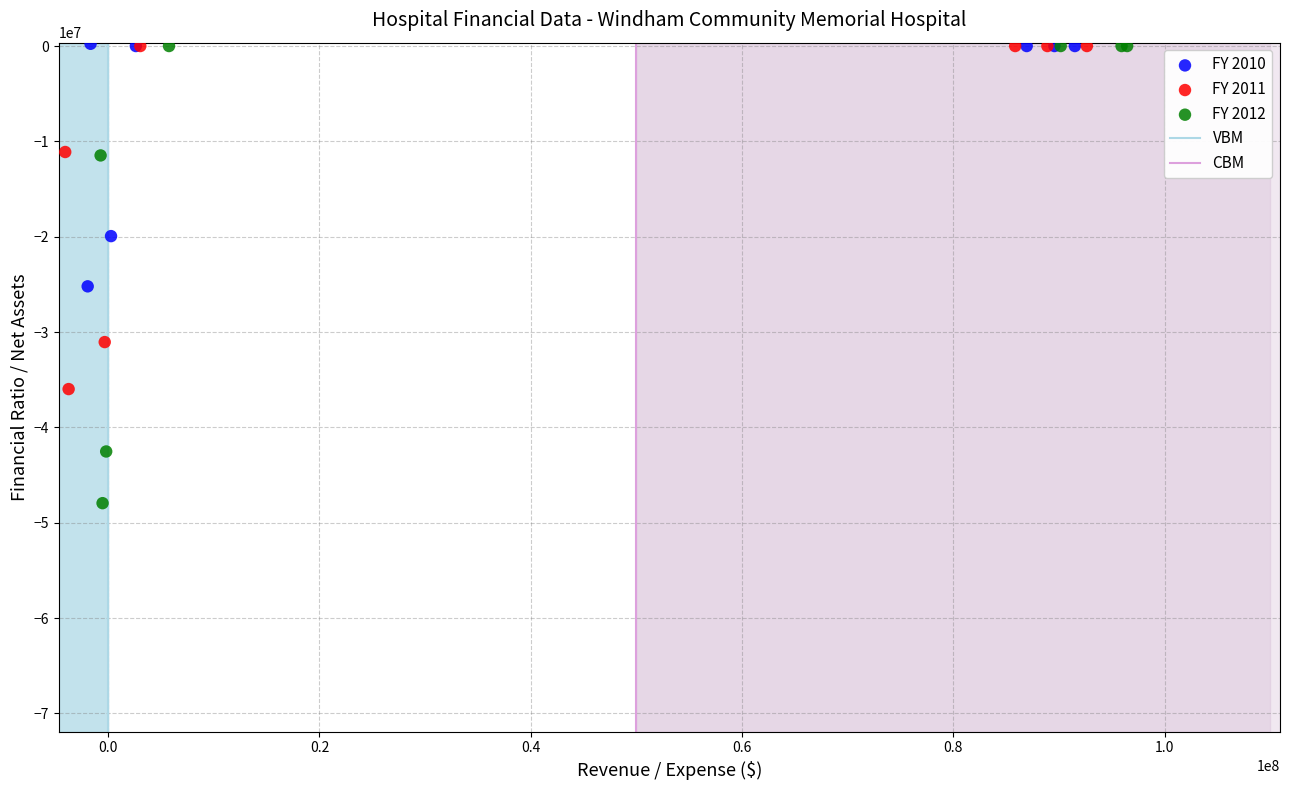

Which series has the largest Y range (max minus min)?

FY 2012